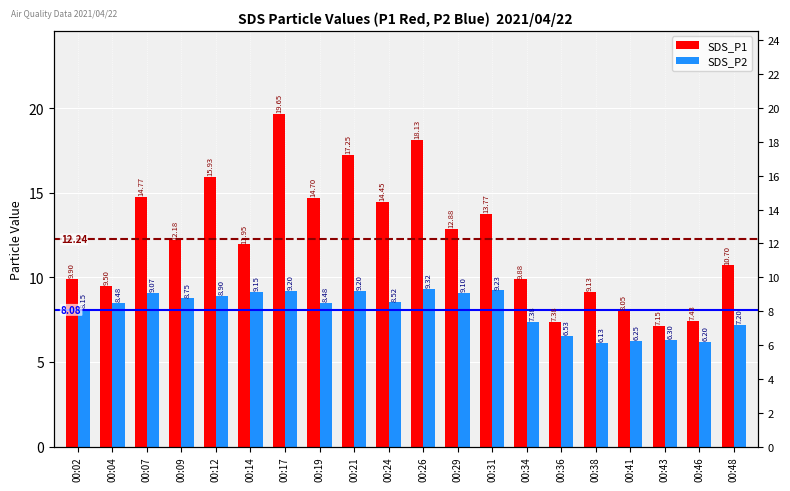

Reading right to left, transcribe all the data shown in this chart.

SDS_P1: 10.7	7.4	7.2	8.1	9.1	7.4	9.9	13.8	12.9	18.1	14.4	17.2	14.7	19.6	11.9	15.9	12.2	14.8	9.5	9.9
SDS_P2: 7.2	6.2	6.3	6.2	6.1	6.5	7.4	9.2	9.1	9.3	8.5	9.2	8.5	9.2	9.2	8.9	8.8	9.1	8.5	8.2